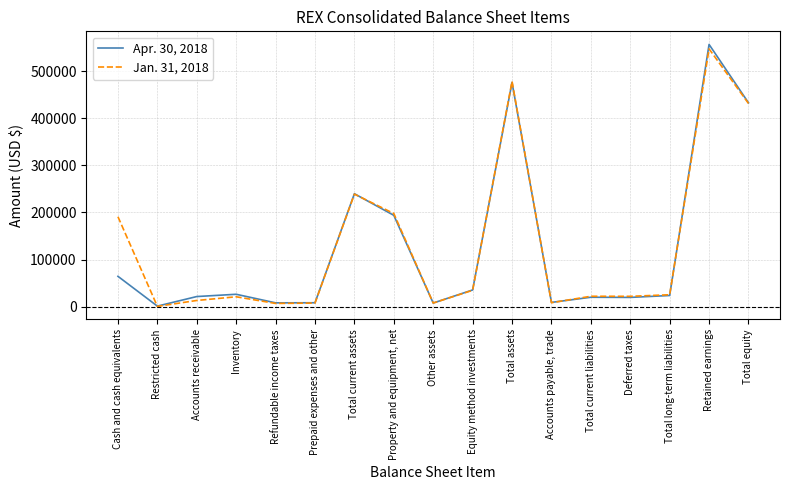

What is the sum of all Apr. 30, 2018 values?

2143749